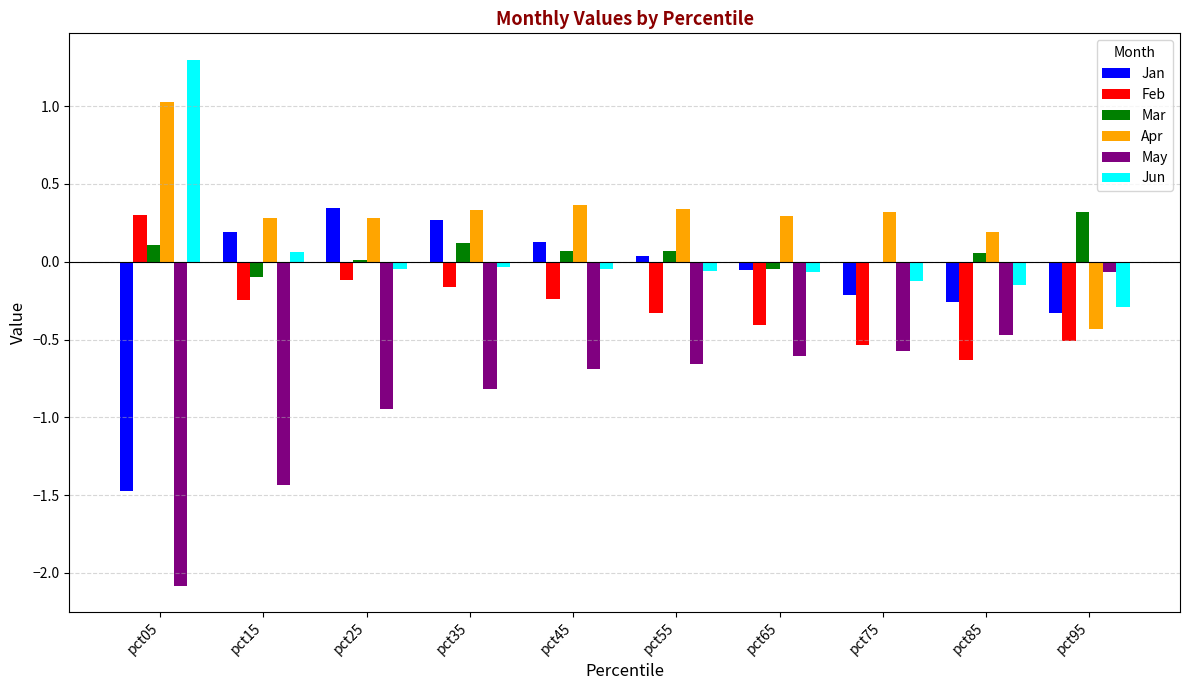

True or false: Apr has a value of 1.0 at pct05.

True